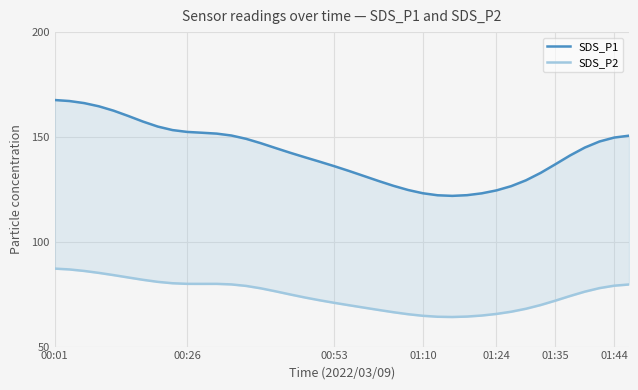

What position from the left is 15?

16